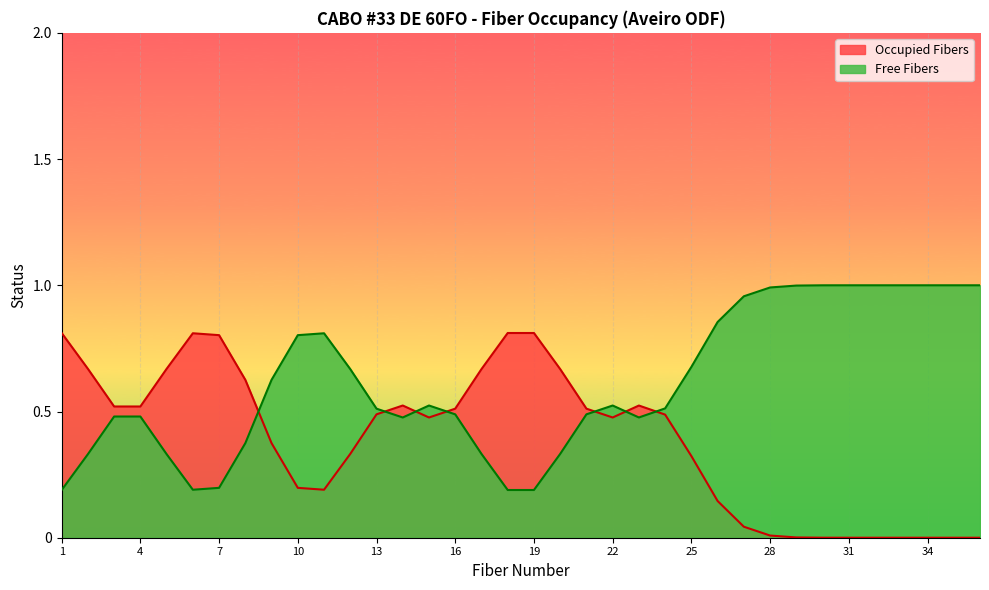

The Free Fibers series shows 1 at 27. True or false?

True